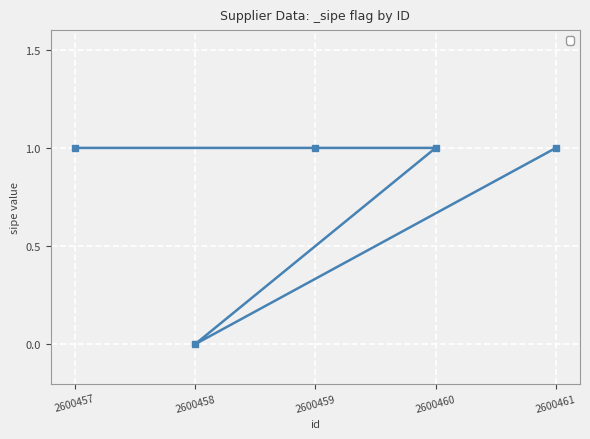

What is the average value?

1